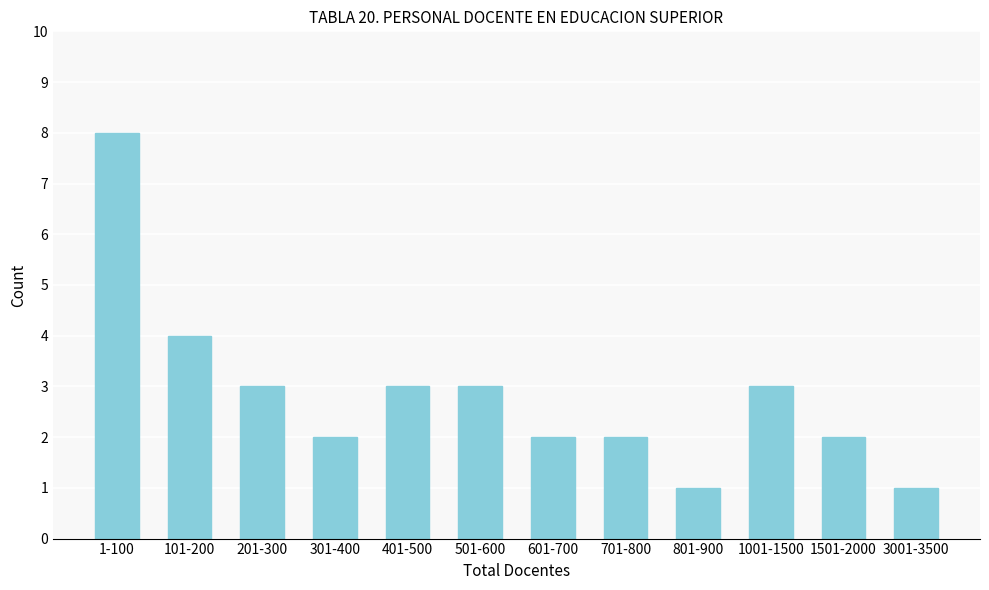

Reading left to right, transcribe all the data shown in this chart.

1-100=8	101-200=4	201-300=3	301-400=2	401-500=3	501-600=3	601-700=2	701-800=2	801-900=1	1001-1500=3	1501-2000=2	3001-3500=1